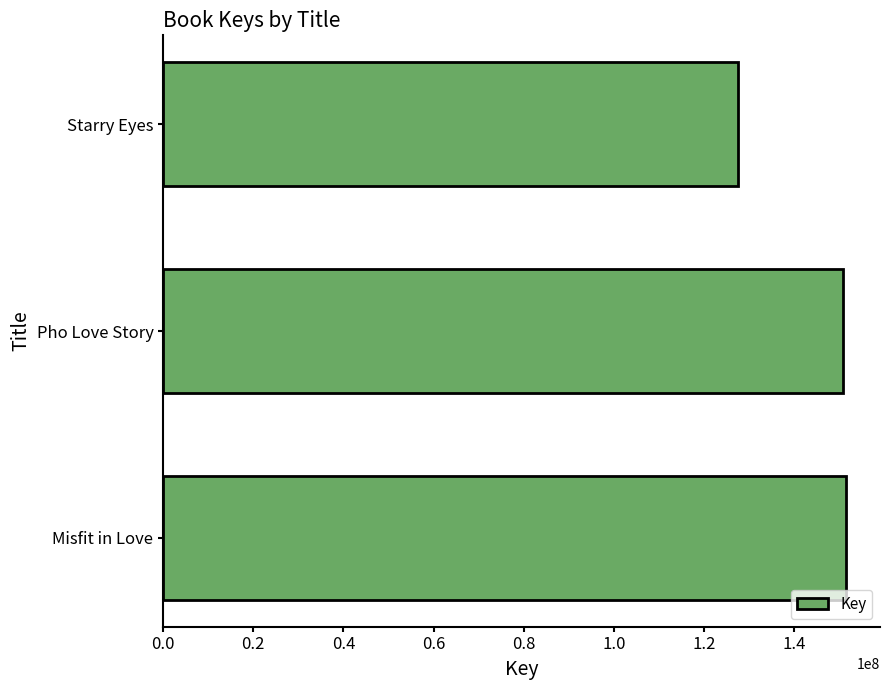

What is the difference between the values at Starry Eyes and Pho Love Story?

23304021